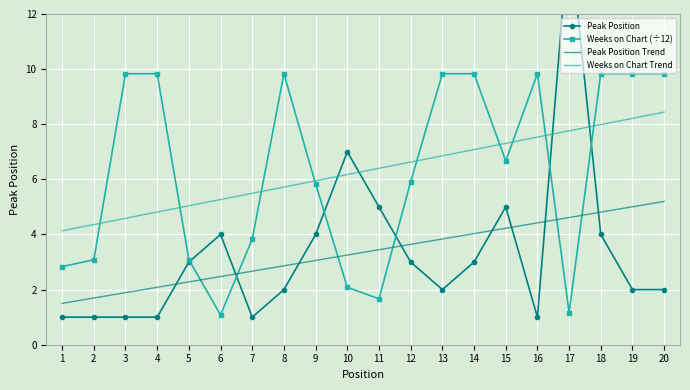

At which label is Peak Position closest to 8?

10